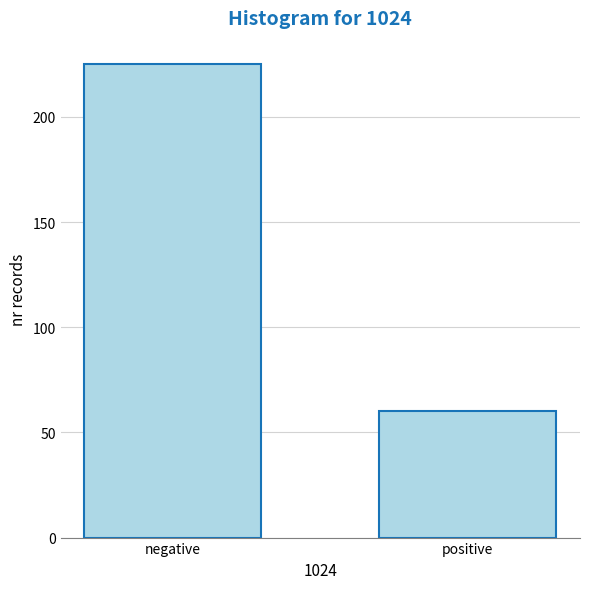

Reading left to right, what are all the values shown in this chart?

225	60